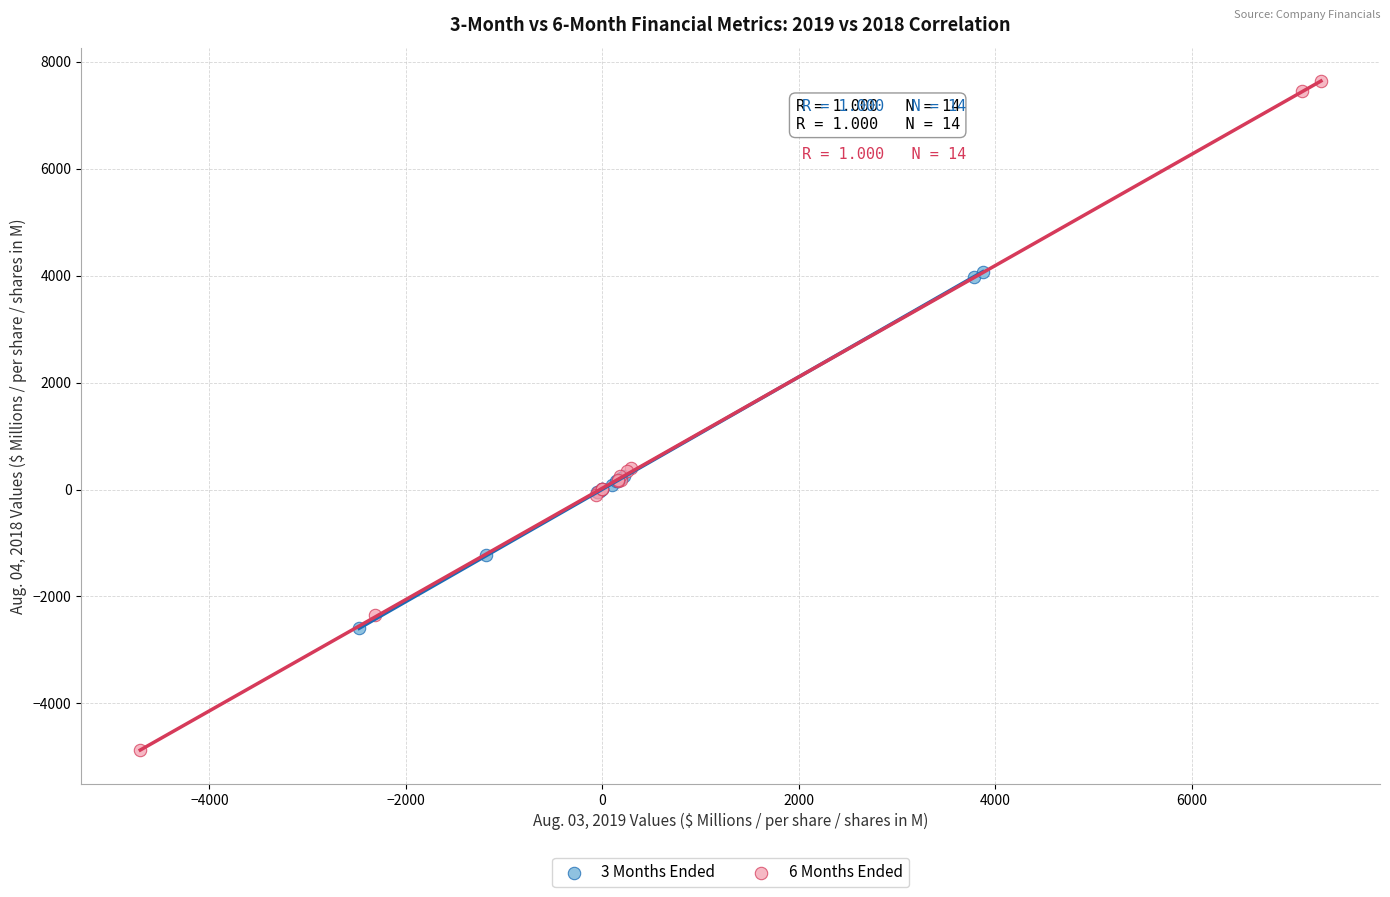

What are all the series names shown in the legend?

3 Months Ended, 6 Months Ended